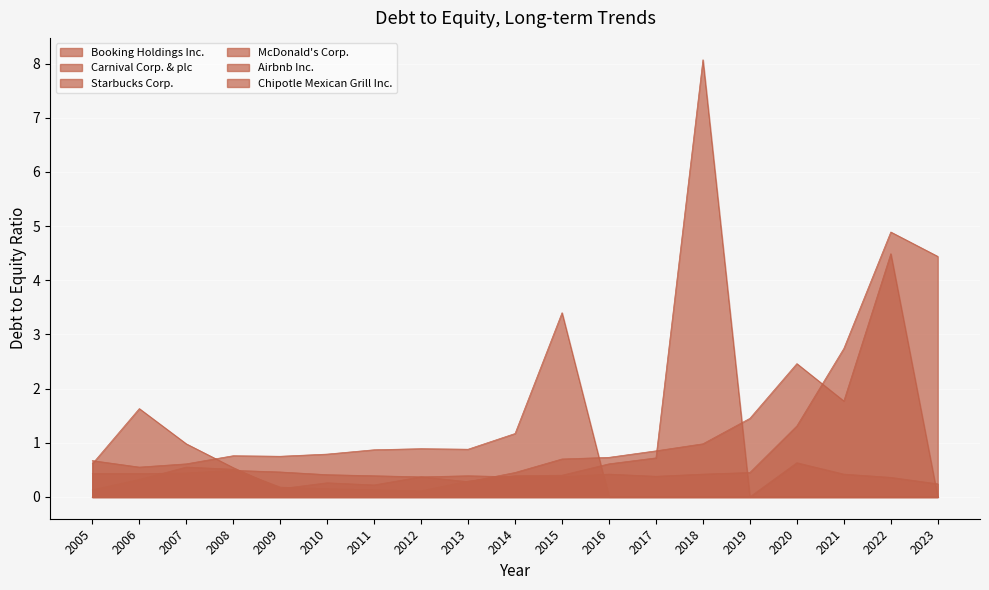

Which series has the largest range (max minus min)?

Starbucks Corp.